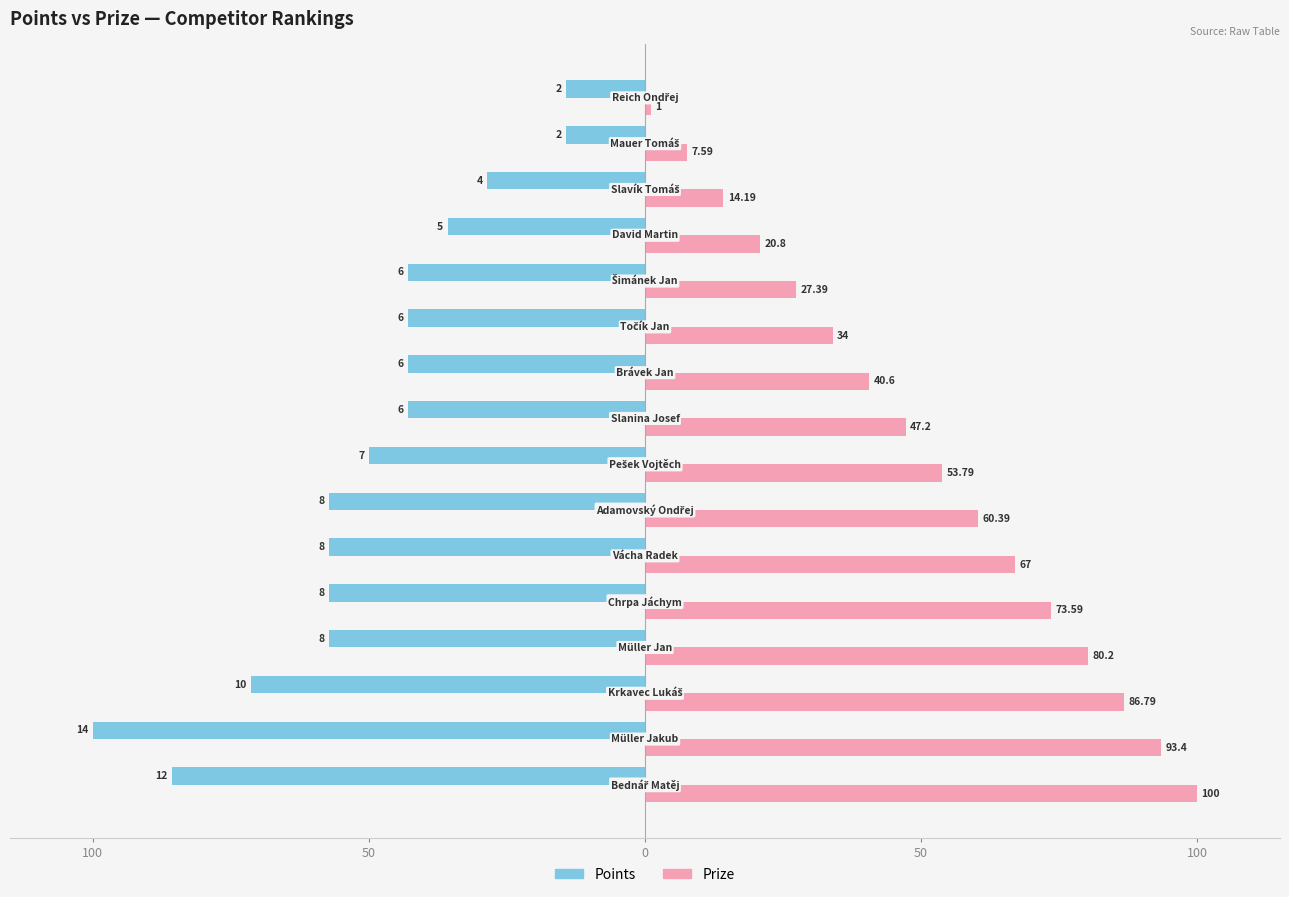

Reading left to right, extract all data points from this chart.

Points: -85.7	-100.0	-71.4	-57.1	-57.1	-57.1	-57.1	-50.0	-42.9	-42.9	-42.9	-42.9	-35.7	-28.6	-14.3	-14.3
Prize: 100.0	93.4	86.8	80.2	73.6	67.0	60.4	53.8	47.2	40.6	34.0	27.4	20.8	14.2	7.6	1.0